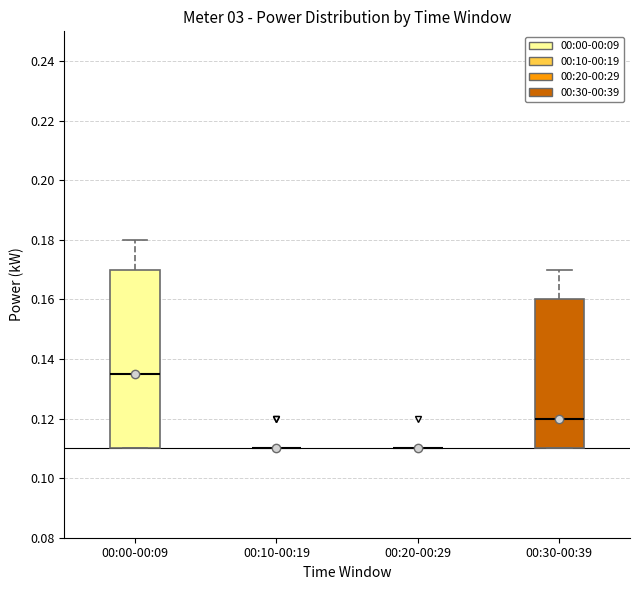

Which box is the tallest, from its lower edge to its upper edge?

00:00-00:09